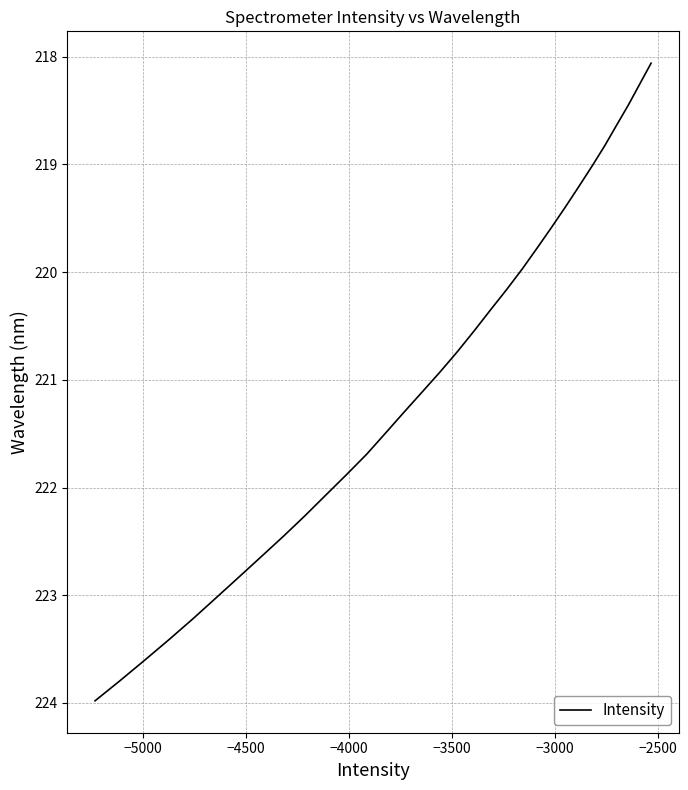

Does the chart display data point markers on the line(s)?

No